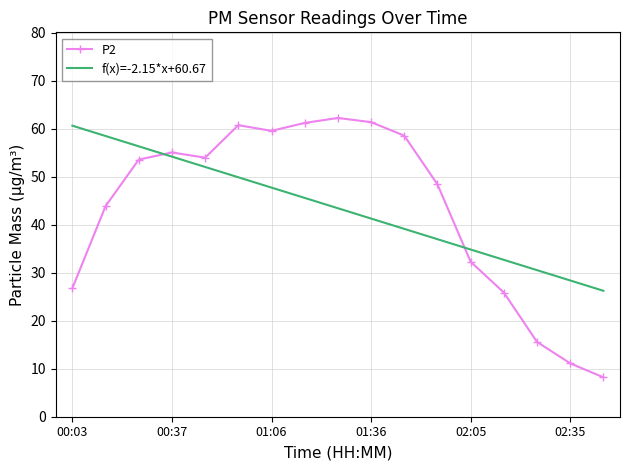

Rank the categories by value from highest to lowest.

01:27, 01:36, 01:15, 00:58, 01:06, 01:44, 00:37, 00:45, 00:28, 01:57, 00:07, 02:05, 00:03, 02:14, 02:27, 02:35, 02:44